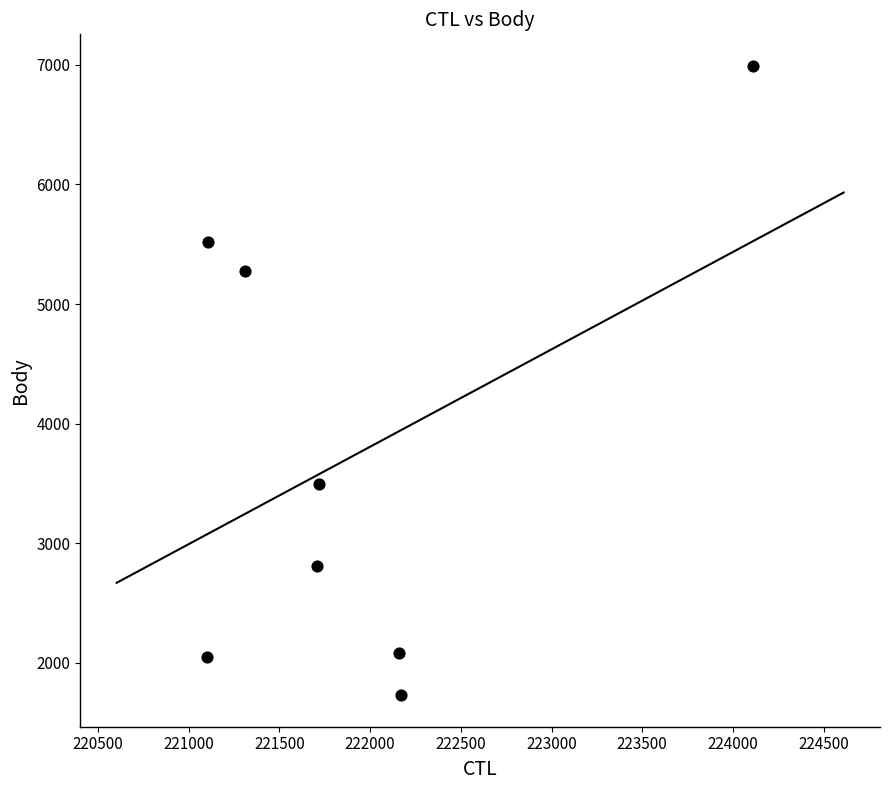

What is the range of X values (max minus min)?

3007